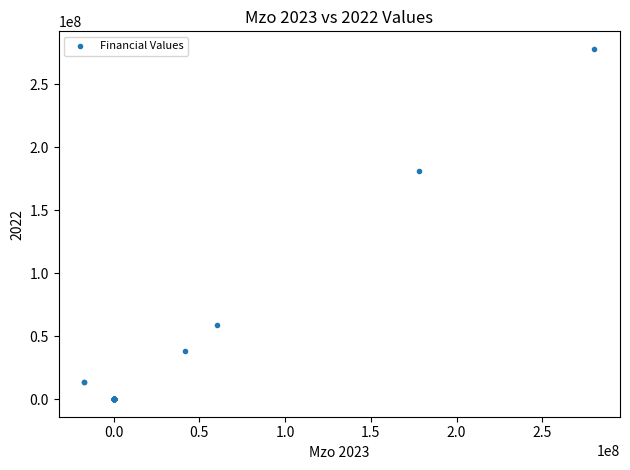

What Y value in the scatter plot is closest to 138996423?

180756077.6